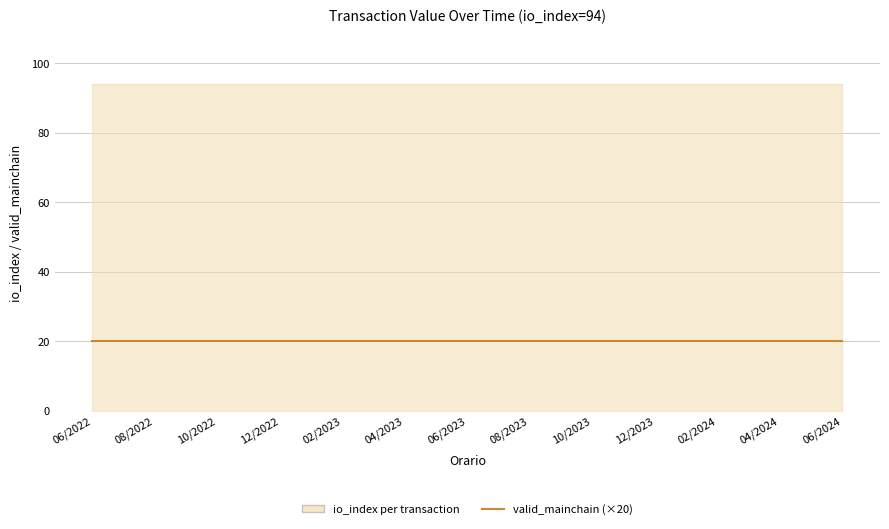

What is the sum of all io_index values?

2350.0